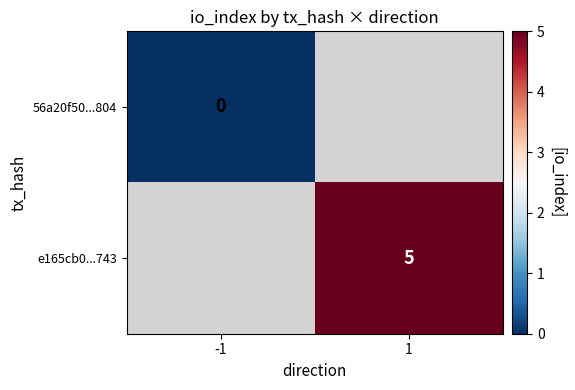

How many categories are shown in the chart?

2